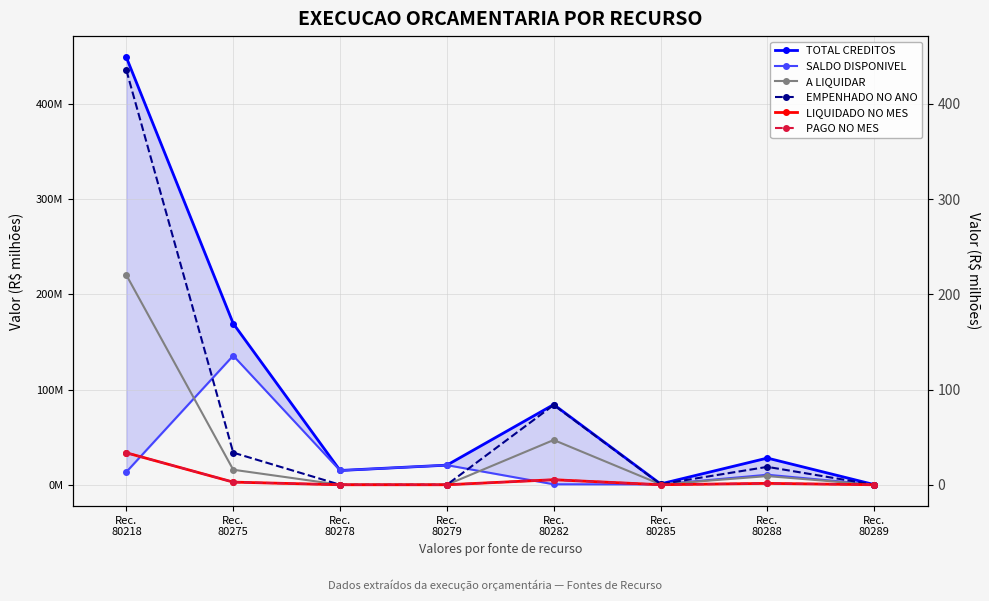

What is the value of the A LIQUIDAR point at the 2nd from the left?

15.8